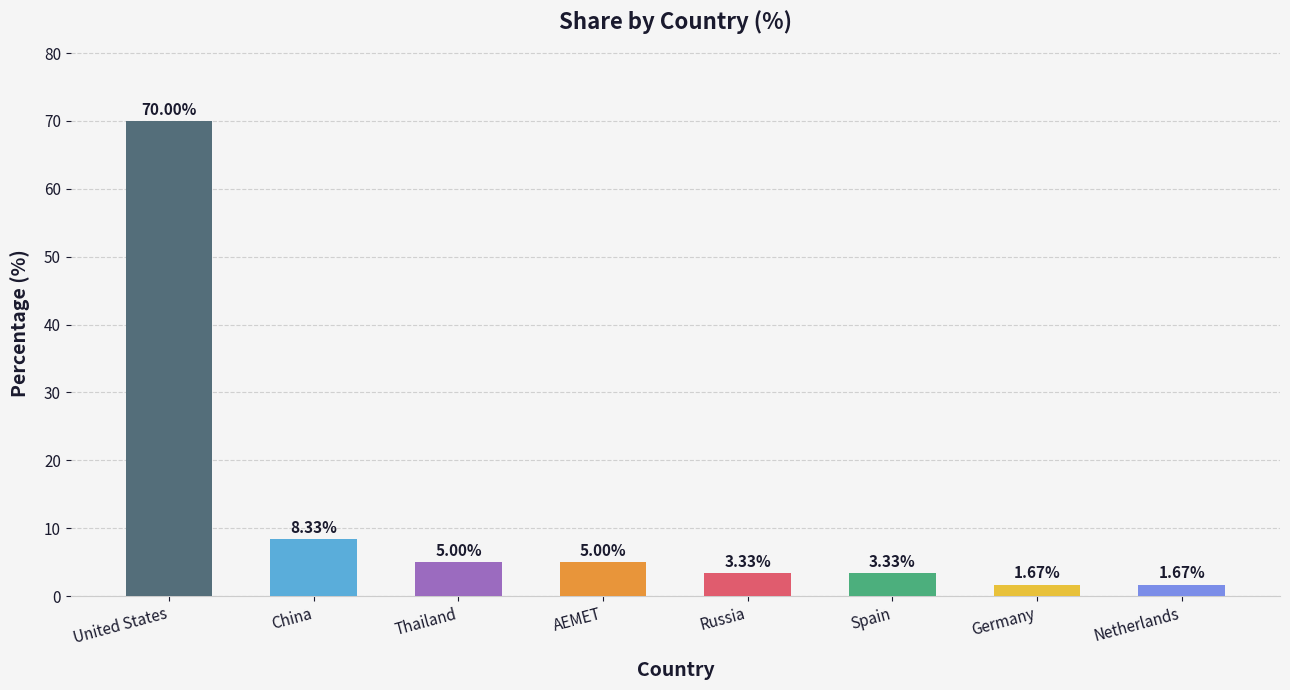

Which label corresponds to the largest value in the chart?

United States